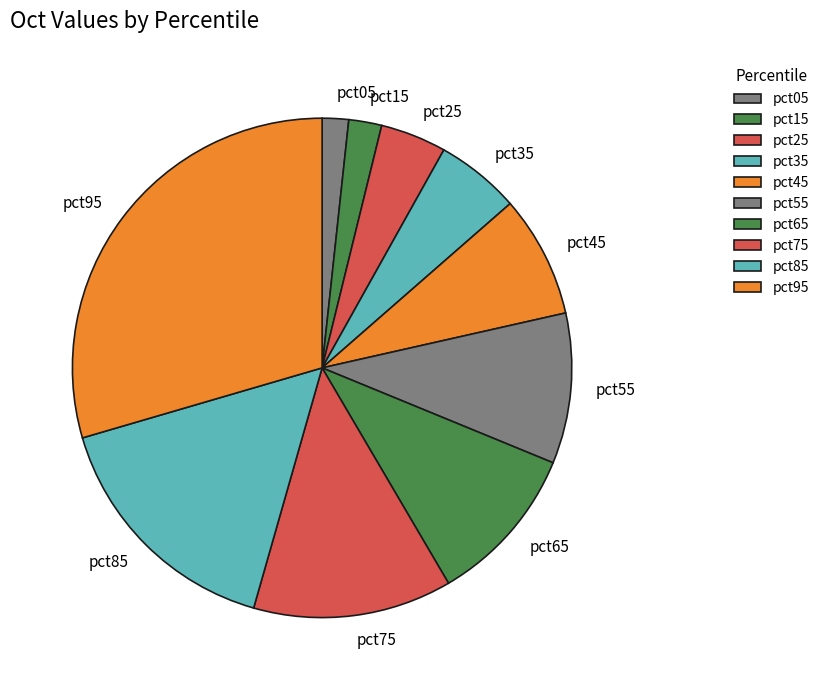

True or false: pct65 accounts for 10% of the total.

True